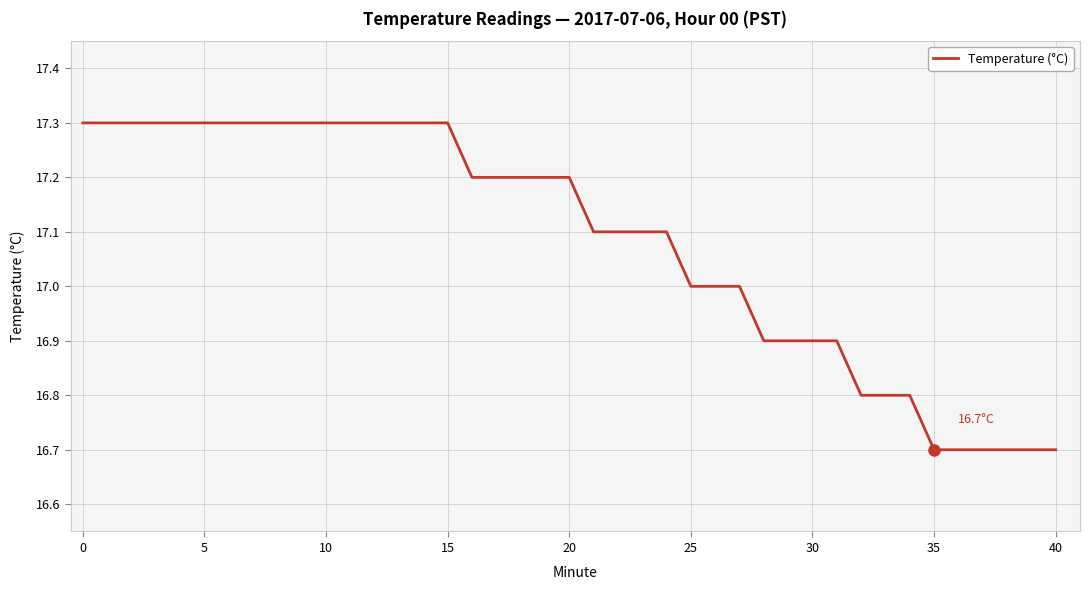

Is this an area chart (filled region under the line)?

No